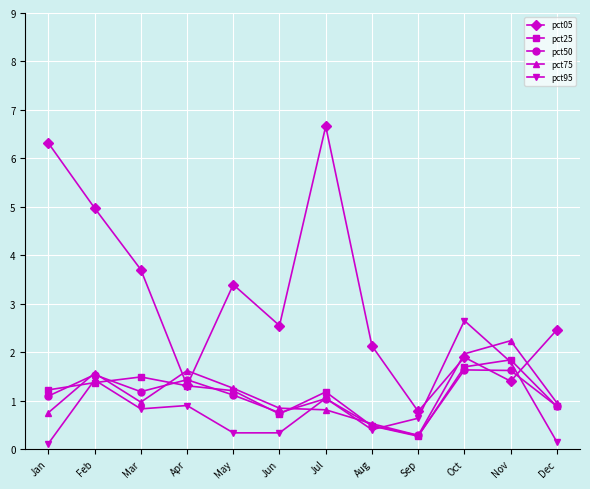

Rank the series by their maximum value, from lowest to highest.

pct50, pct25, pct75, pct95, pct05